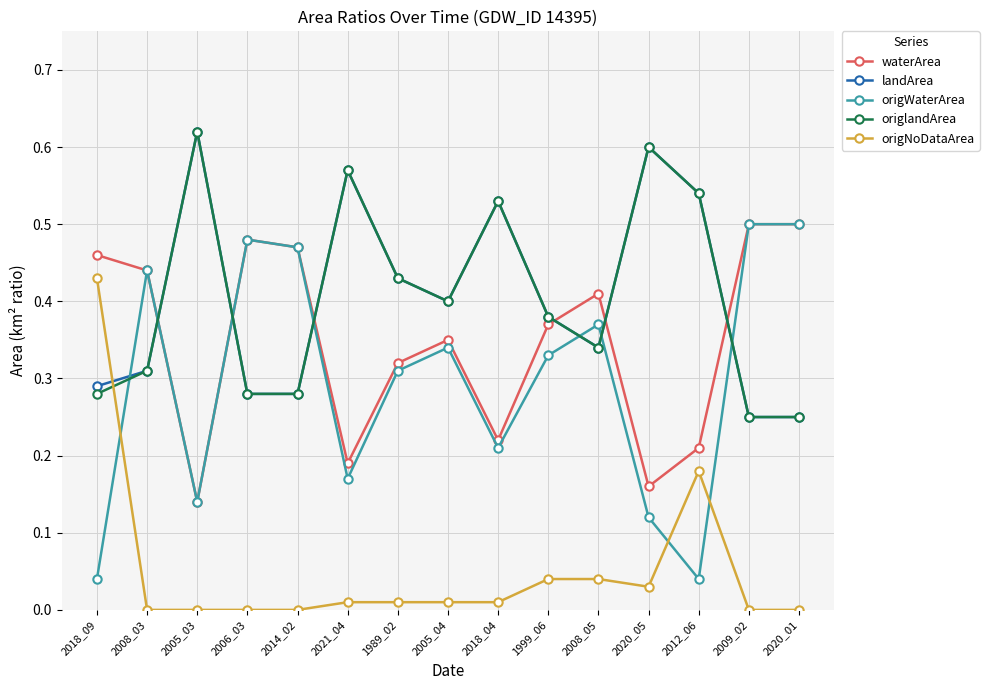

True or false: landArea and origNoDataArea cross at least once.

True